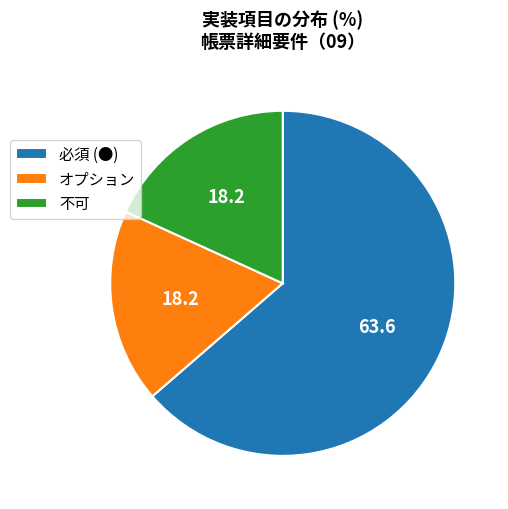

Is オプション the majority of the pie?

No